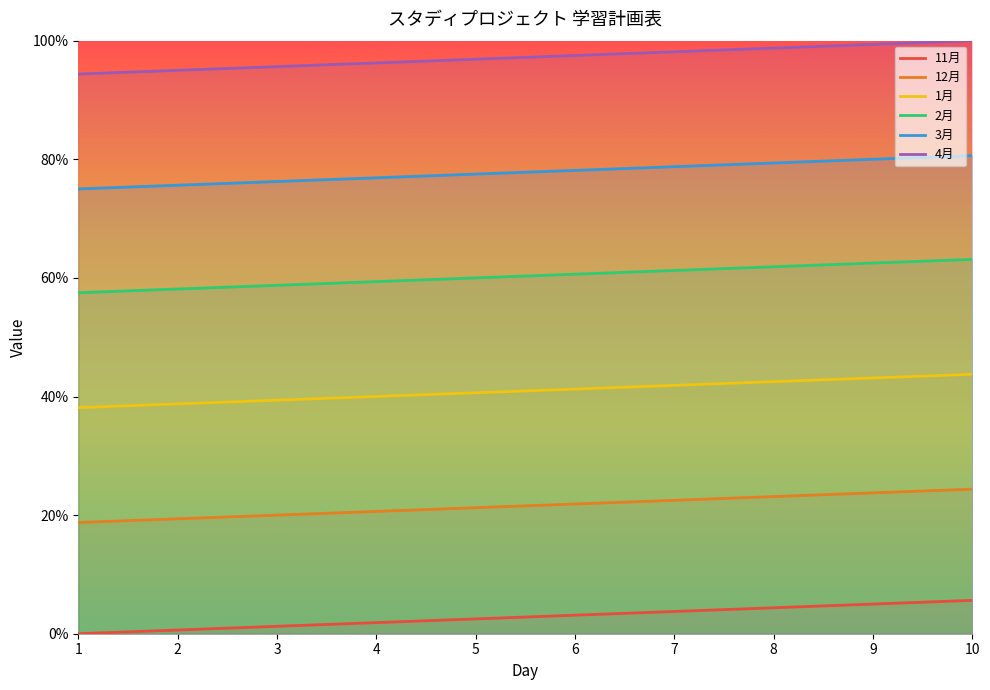

Rank the categories by 2月 value from highest to lowest.

10, 9, 8, 7, 6, 5, 4, 3, 2, 1